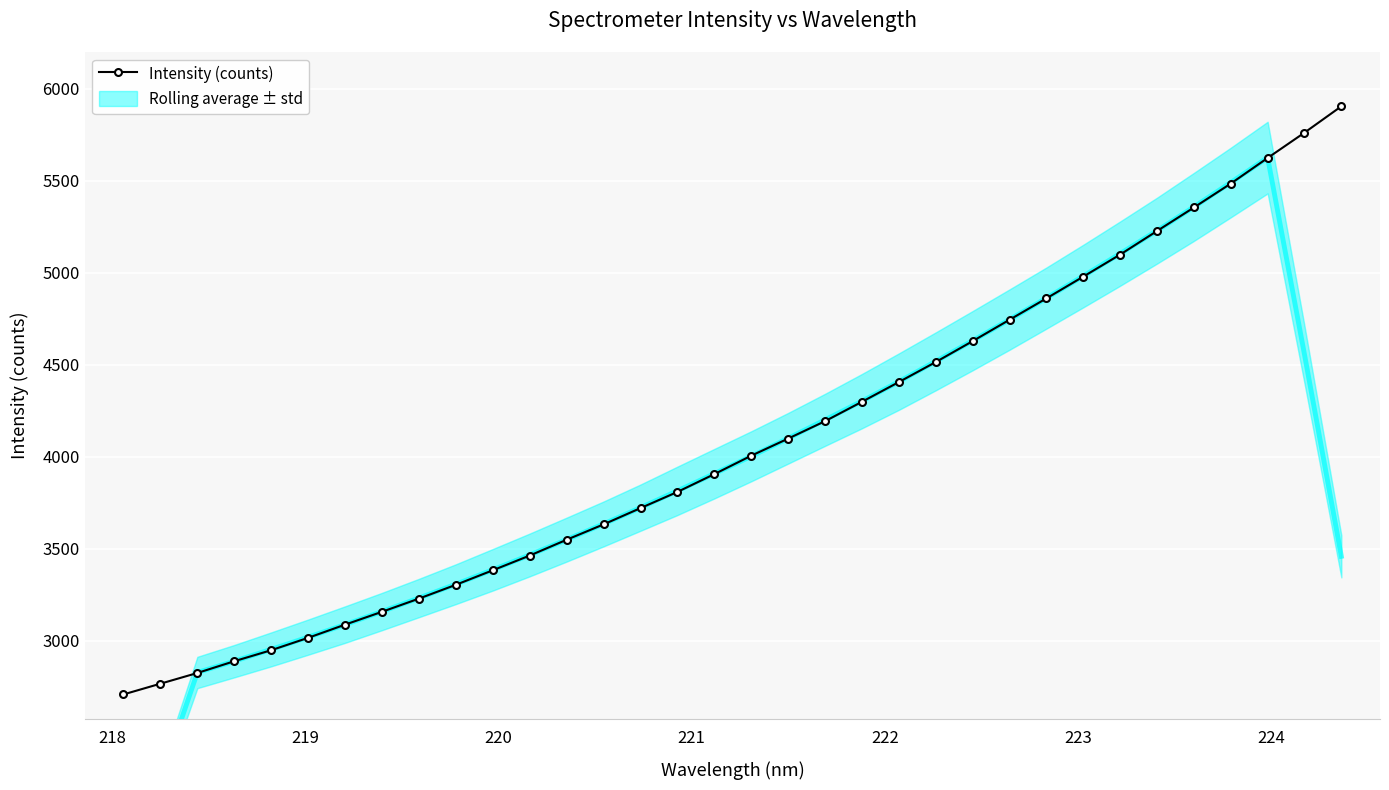

How many lines are shown in the chart?

1